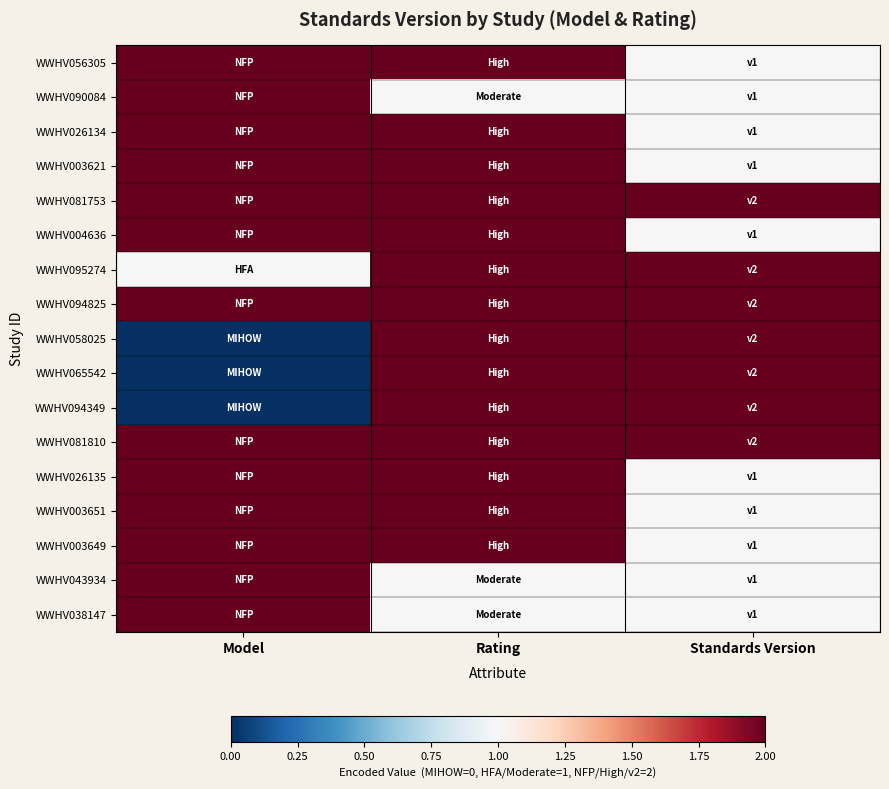

Reading left to right, list all the values displayed in this chart.

WWHV056305: Model=2	Rating=2	Standards Version=1
WWHV090084: Model=2	Rating=1	Standards Version=1
WWHV026134: Model=2	Rating=2	Standards Version=1
WWHV003621: Model=2	Rating=2	Standards Version=1
WWHV081753: Model=2	Rating=2	Standards Version=2
WWHV004636: Model=2	Rating=2	Standards Version=1
WWHV095274: Model=1	Rating=2	Standards Version=2
WWHV094825: Model=2	Rating=2	Standards Version=2
WWHV058025: Model=0	Rating=2	Standards Version=2
WWHV065542: Model=0	Rating=2	Standards Version=2
WWHV094349: Model=0	Rating=2	Standards Version=2
WWHV081810: Model=2	Rating=2	Standards Version=2
WWHV026135: Model=2	Rating=2	Standards Version=1
WWHV003651: Model=2	Rating=2	Standards Version=1
WWHV003649: Model=2	Rating=2	Standards Version=1
WWHV043934: Model=2	Rating=1	Standards Version=1
WWHV038147: Model=2	Rating=1	Standards Version=1